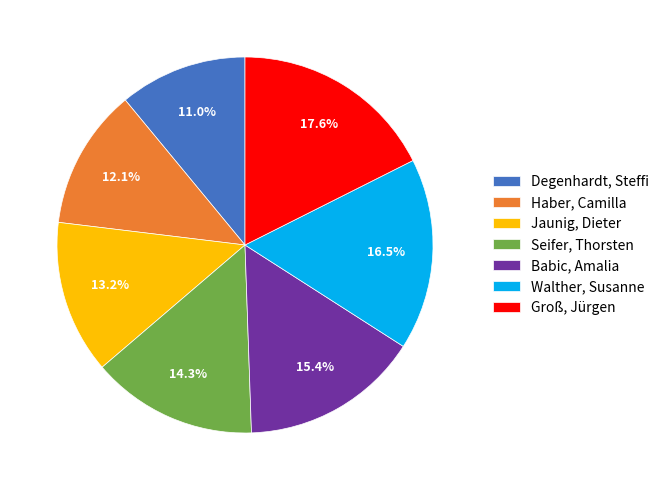

How many slices are in this pie chart?

7